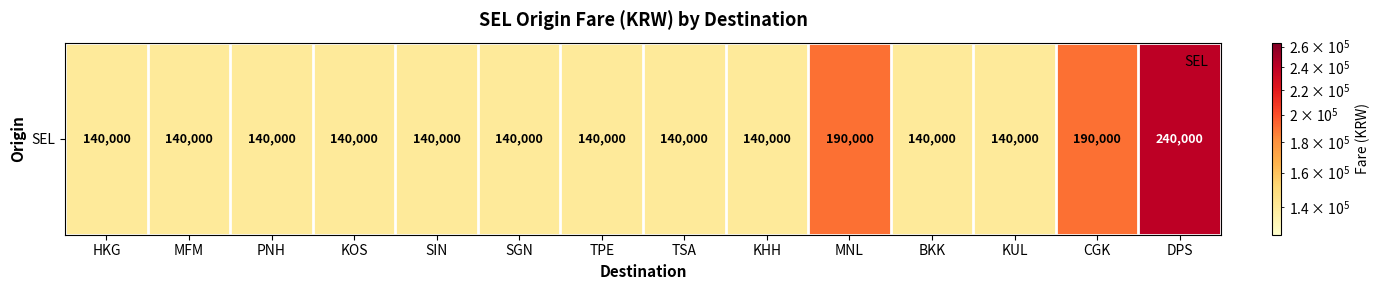

How many data points does each series have?

14